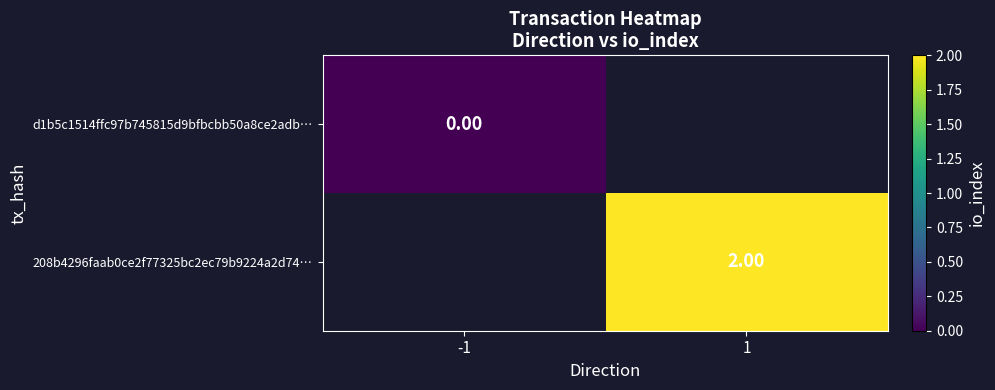

At 1, list the series in order from largest to smallest.

d1b5c1514ffc97b745815d9bfbcbb50a8ce2adb…, 208b4296faab0ce2f77325bc2ec79b9224a2d74…